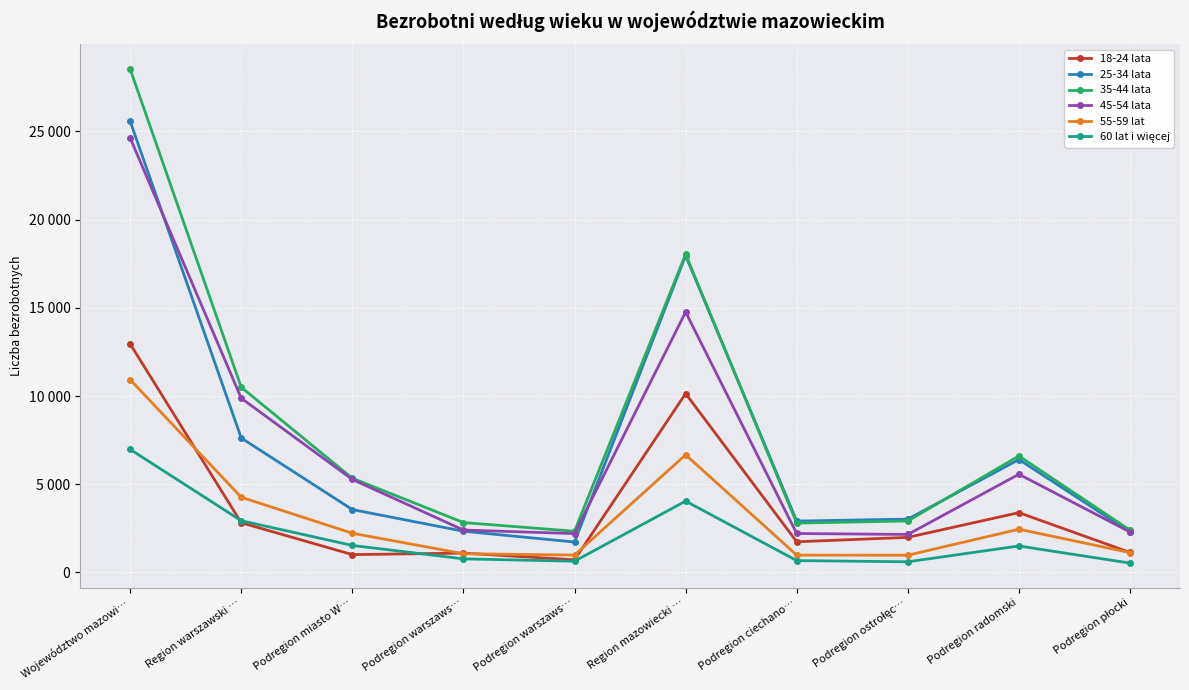

Which has a higher value, Region warszawski … or Podregion ciechano…?

Region warszawski …